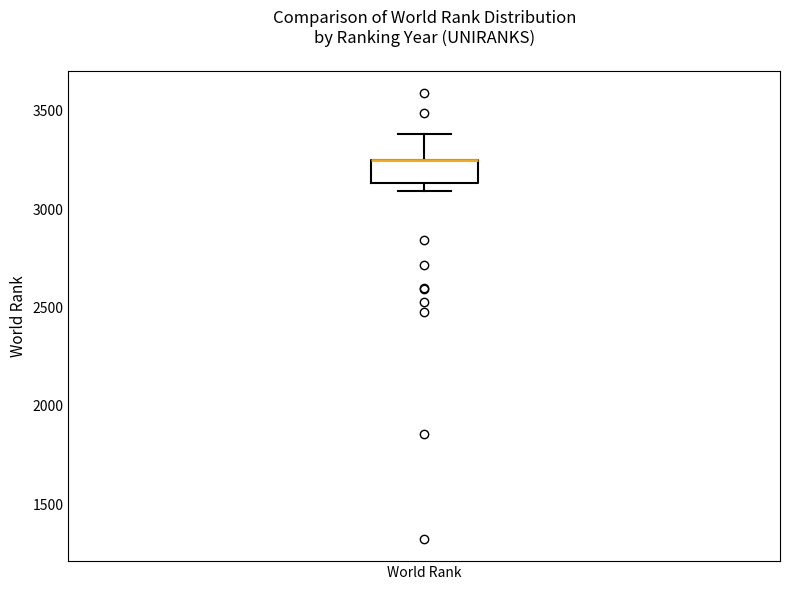

Read this box plot against the y-axis: the position of the median line, the range covered by the box, and the ends of both whiskers. The values are not printed on the chart, so give them approximately, as read against the axis.

median 3250 (drawn on the box's upper edge), box 3150 to 3250, whiskers 3100 to 3400